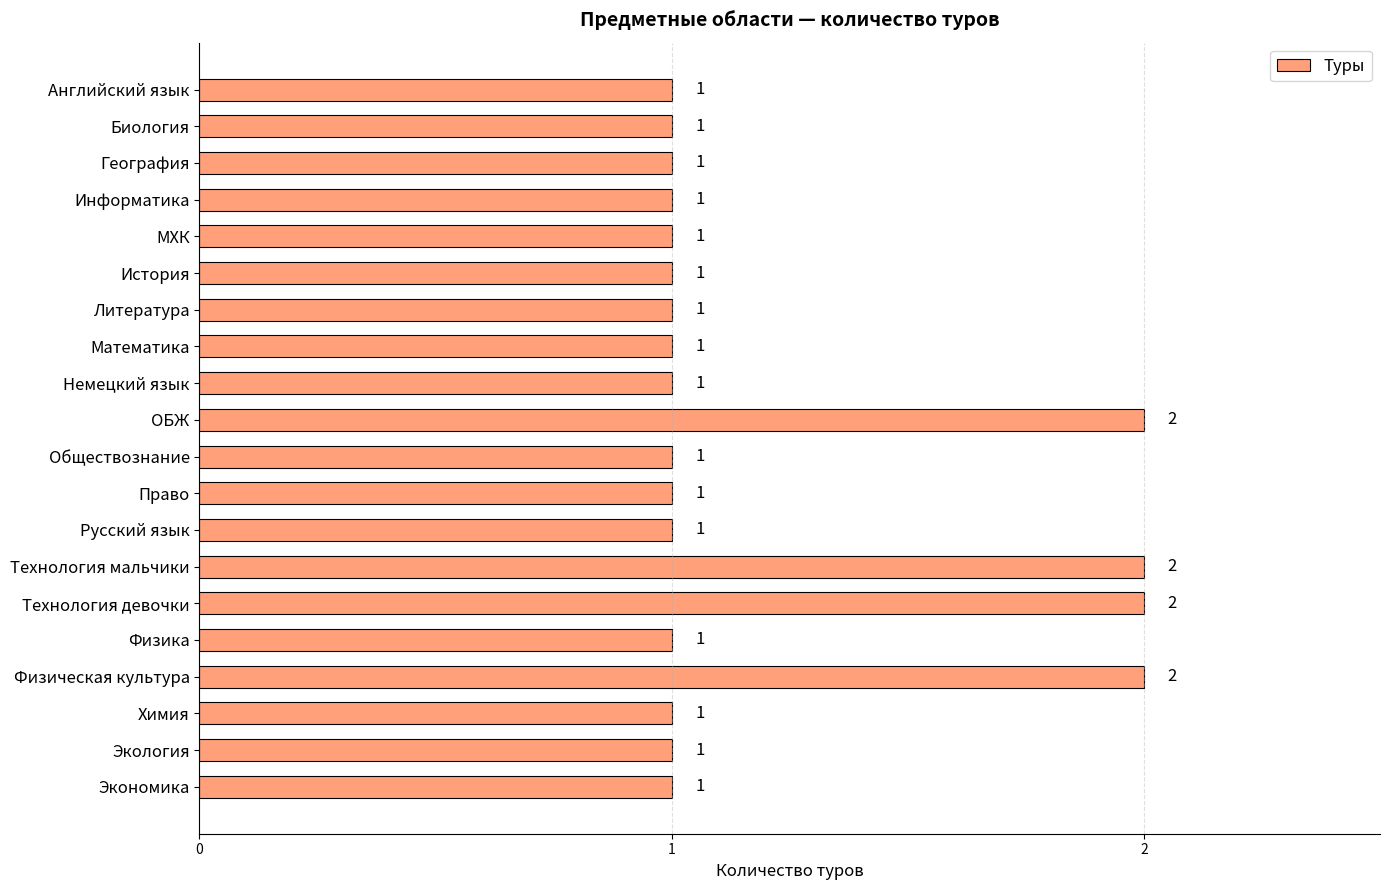

What is the greatest value displayed?

2